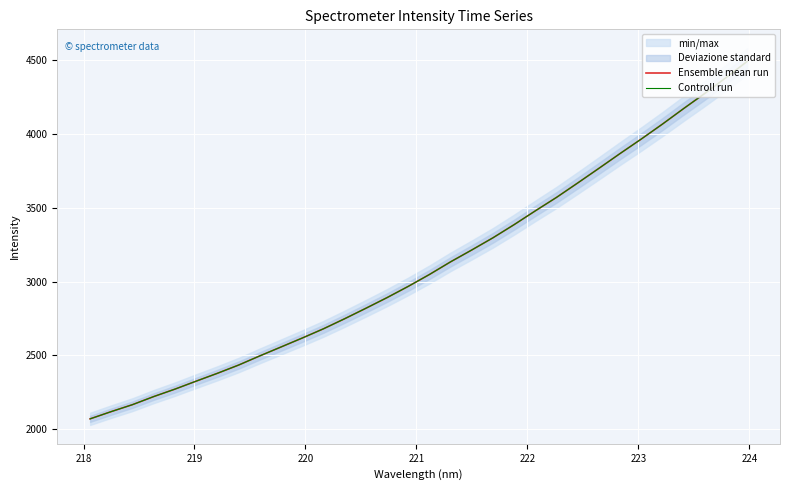

What is the sum of all Controll run values?

99536.3